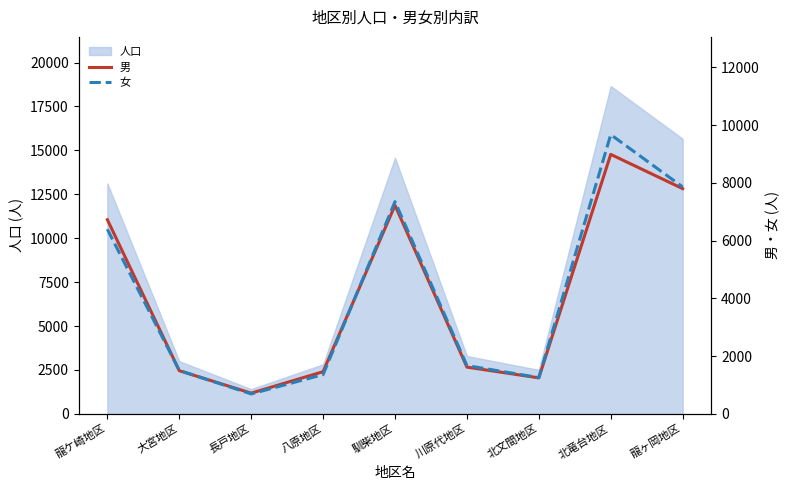

Rank the series at 北文間地区 from lowest to highest value.

男, 女